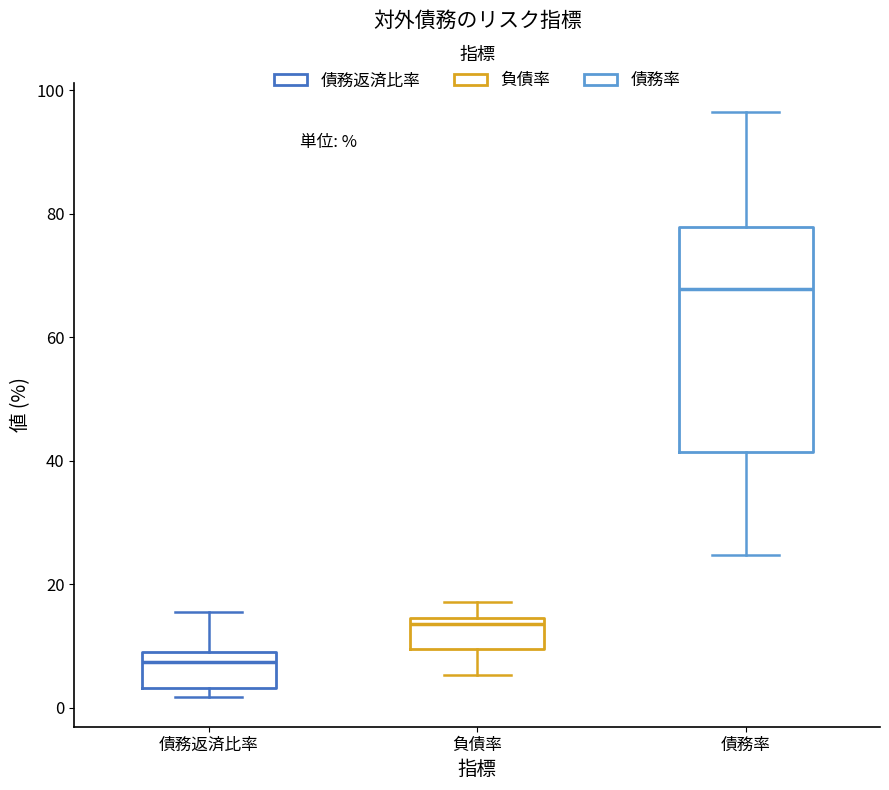

Reading left to right, transcribe this box plot: for each box, give where its median line is, the range the box spans, and where its two whiskers end, as read against the y-axis. The values are not printed on the chart, so give them approximately, as read against the axis.

債務返済比率: median 8 (just below the box's upper edge), box 4 to 8, whiskers 2 to 16
負債率: median 14 (just below the box's upper edge), box 10 to 14, whiskers 6 to 18
債務率: median 68, box 42 to 78, whiskers 24 to 96